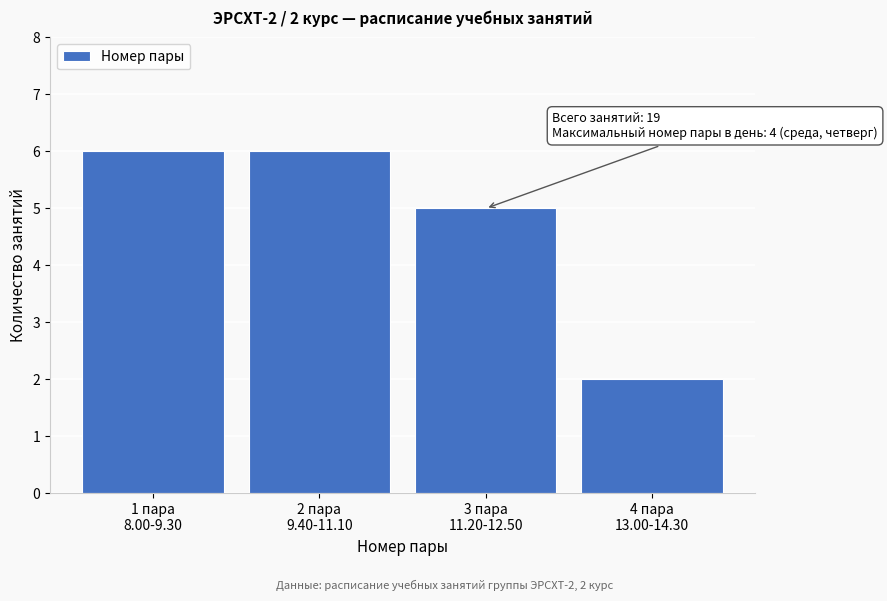

Reading right to left, transcribe all the data shown in this chart.

2	5	6	6